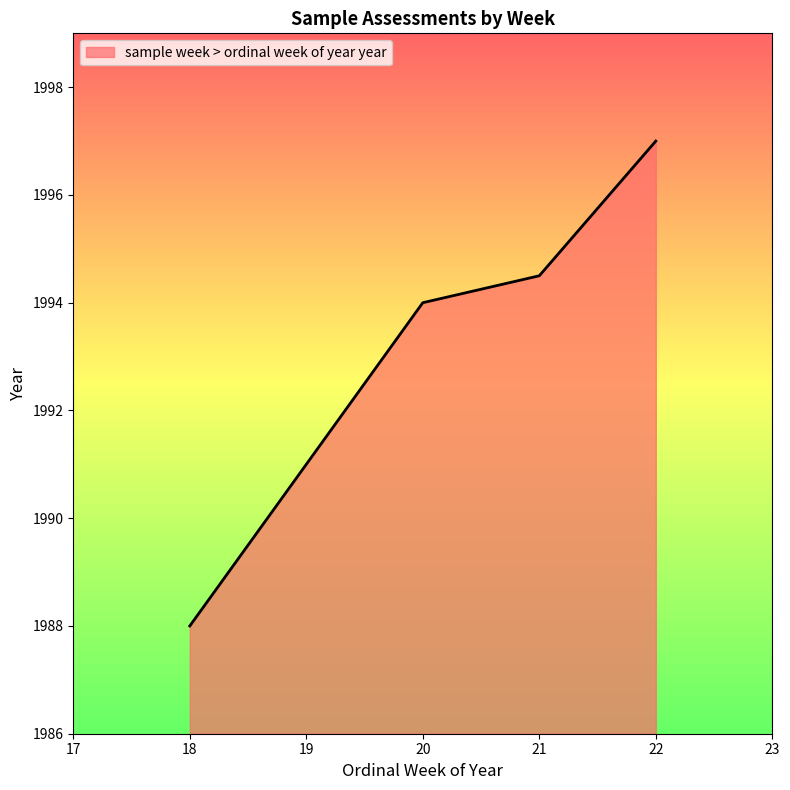

What is the ratio of the value at 20 to the value at 21?

1.0